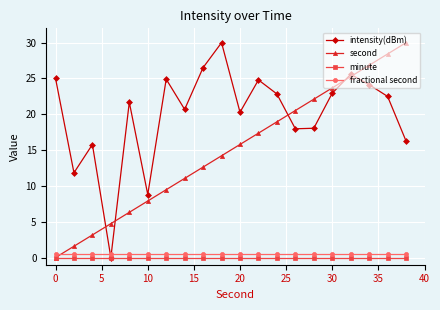

What is the greatest value displayed?

30.0